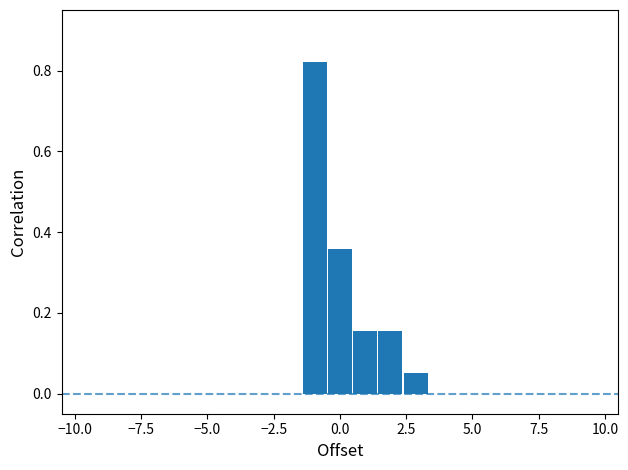

Around what value on the x-axis is the tallest bar? Give the approximate position of its centre, as read against the axis.

-1.0